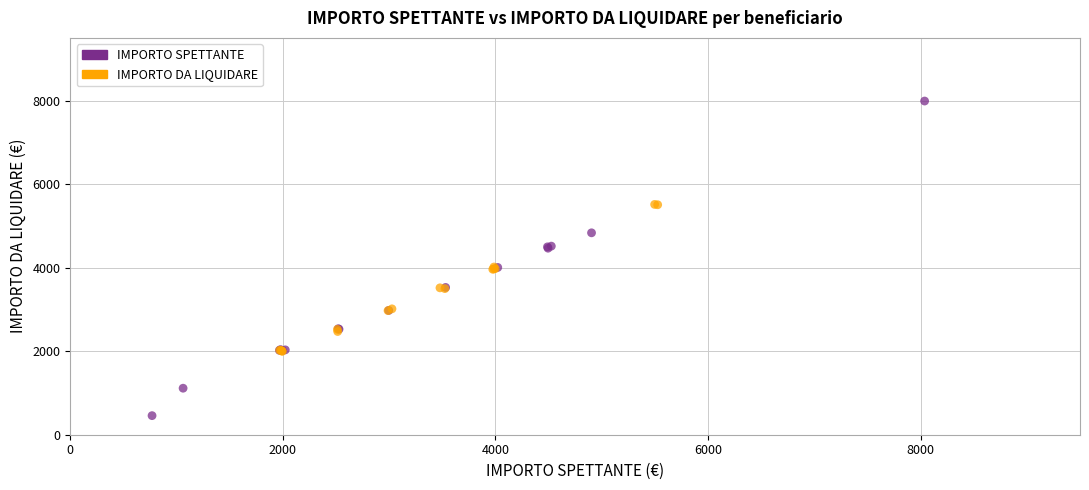

Which series has the widest spread of Y values?

IMPORTO SPETTANTE